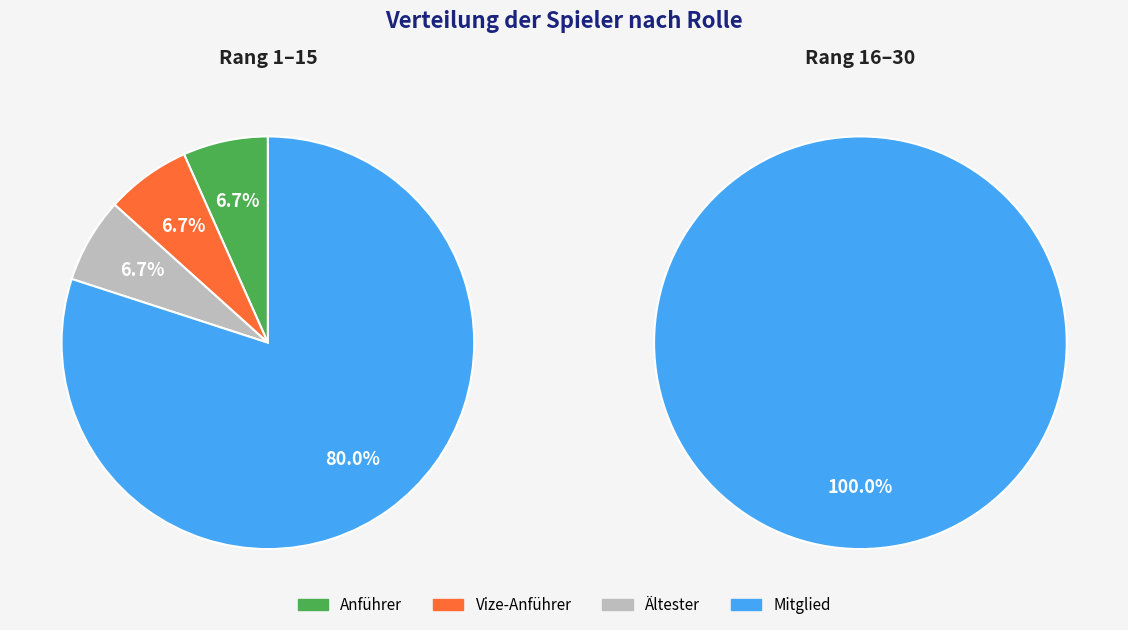

Is it true that Vize-Anführer is 17% of the pie?

False